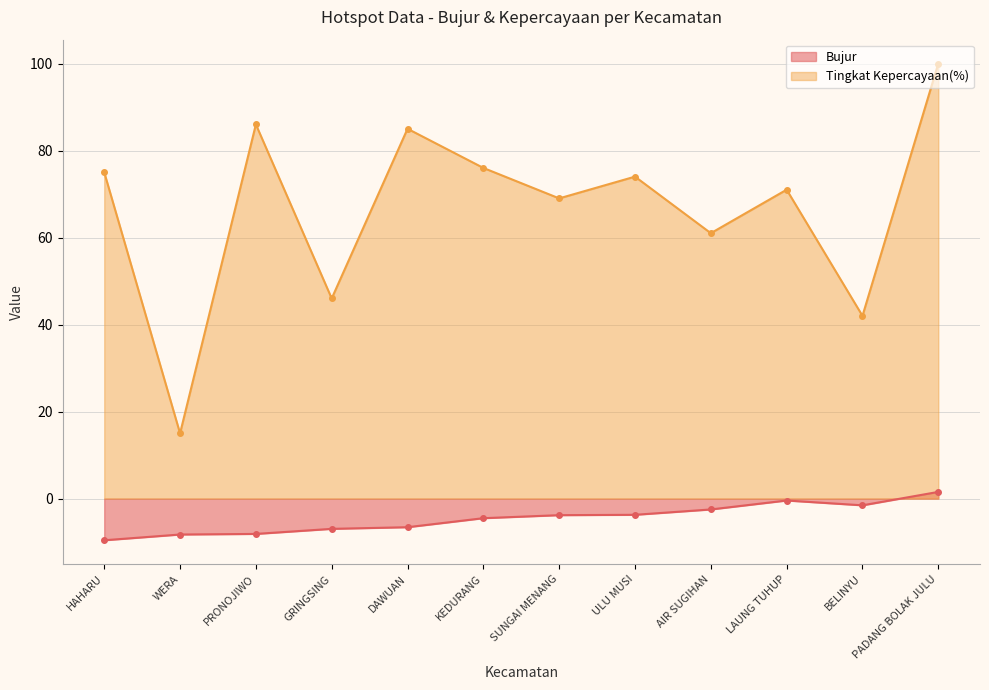

Rank the series by their average value, from highest to lowest.

Tingkat Kepercayaan(%), Bujur